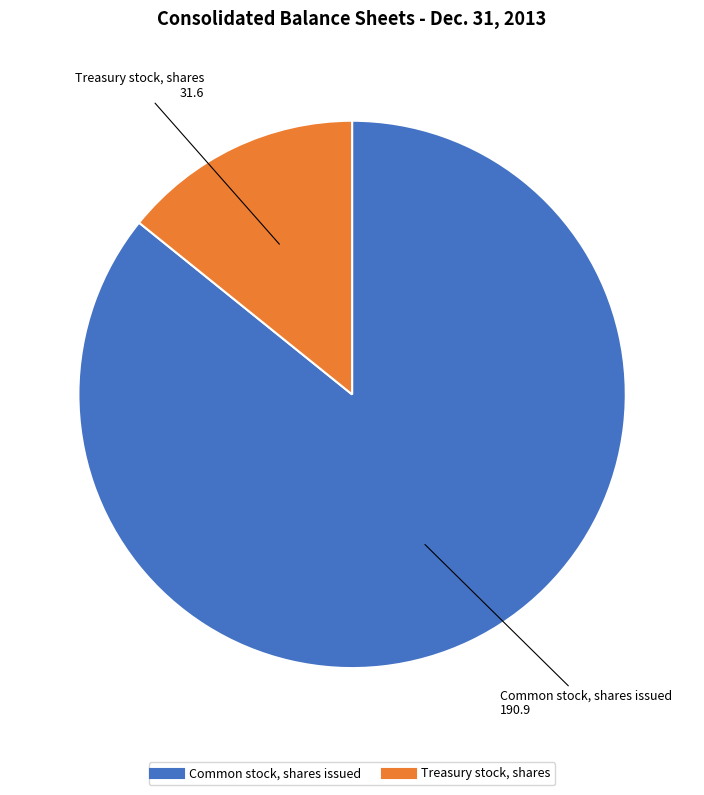

How many segments does this pie chart have?

2